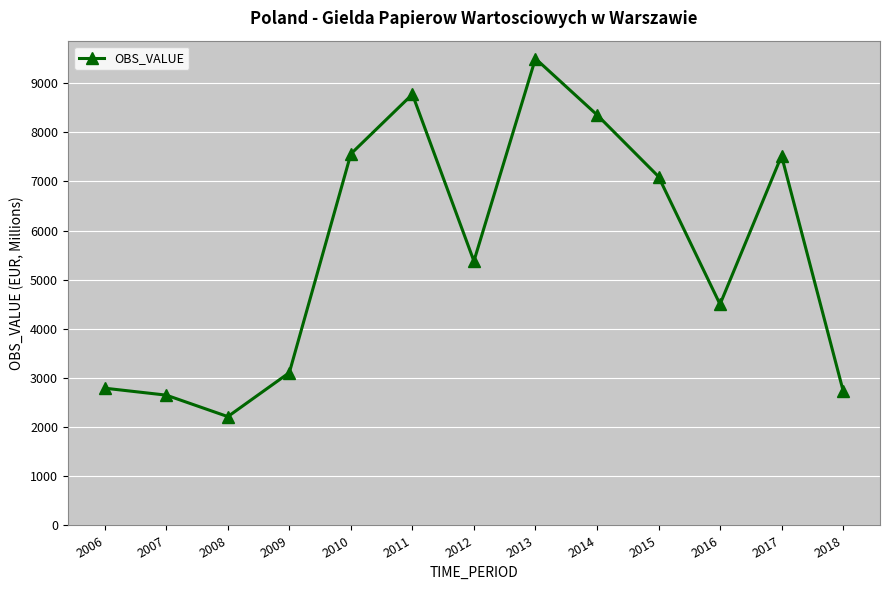

What is the change in value from 2010 to 2015?

-461.3